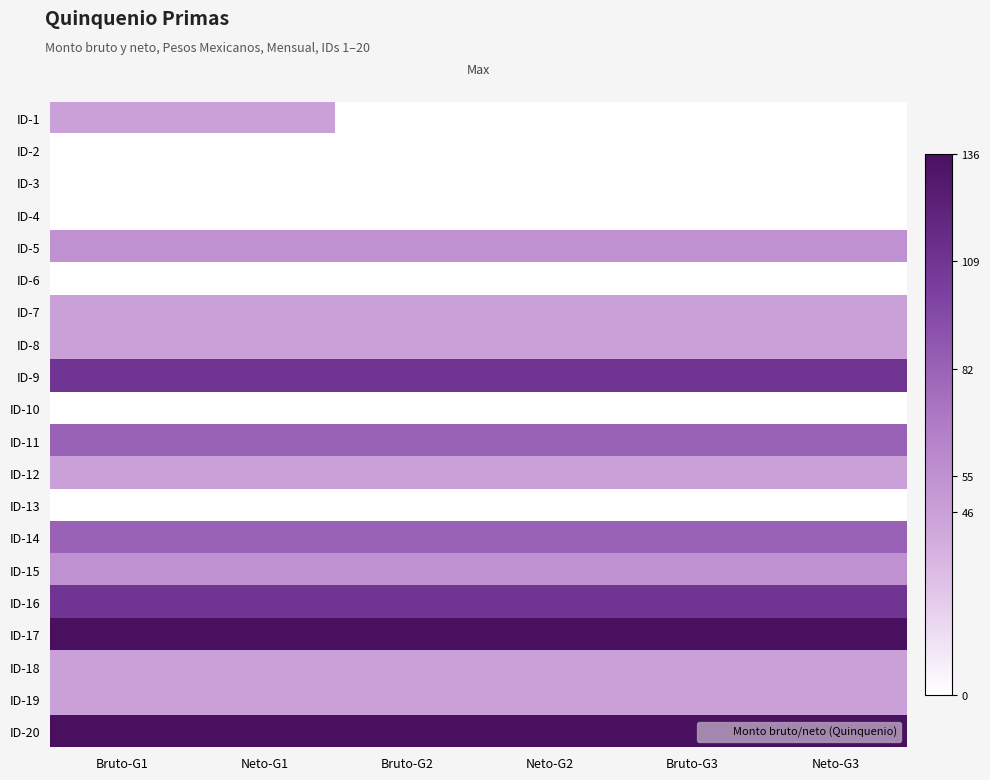

Reading left to right, what are all the values shown in this chart?

ID-1: Bruto-G1=46	Neto-G1=46	Bruto-G2=0	Neto-G2=0	Bruto-G3=0	Neto-G3=0
ID-2: Bruto-G1=0	Neto-G1=0	Bruto-G2=0	Neto-G2=0	Bruto-G3=0	Neto-G3=0
ID-3: Bruto-G1=0	Neto-G1=0	Bruto-G2=0	Neto-G2=0	Bruto-G3=0	Neto-G3=0
ID-4: Bruto-G1=0	Neto-G1=0	Bruto-G2=0	Neto-G2=0	Bruto-G3=0	Neto-G3=0
ID-5: Bruto-G1=55	Neto-G1=55	Bruto-G2=55	Neto-G2=55	Bruto-G3=55	Neto-G3=55
ID-6: Bruto-G1=0	Neto-G1=0	Bruto-G2=0	Neto-G2=0	Bruto-G3=0	Neto-G3=0
ID-7: Bruto-G1=46	Neto-G1=46	Bruto-G2=46	Neto-G2=46	Bruto-G3=46	Neto-G3=46
ID-8: Bruto-G1=46	Neto-G1=46	Bruto-G2=46	Neto-G2=46	Bruto-G3=46	Neto-G3=46
ID-9: Bruto-G1=109	Neto-G1=109	Bruto-G2=109	Neto-G2=109	Bruto-G3=109	Neto-G3=109
ID-10: Bruto-G1=0	Neto-G1=0	Bruto-G2=0	Neto-G2=0	Bruto-G3=0	Neto-G3=0
ID-11: Bruto-G1=82	Neto-G1=82	Bruto-G2=82	Neto-G2=82	Bruto-G3=82	Neto-G3=82
ID-12: Bruto-G1=46	Neto-G1=46	Bruto-G2=46	Neto-G2=46	Bruto-G3=46	Neto-G3=46
ID-13: Bruto-G1=0	Neto-G1=0	Bruto-G2=0	Neto-G2=0	Bruto-G3=0	Neto-G3=0
ID-14: Bruto-G1=82	Neto-G1=82	Bruto-G2=82	Neto-G2=82	Bruto-G3=82	Neto-G3=82
ID-15: Bruto-G1=55	Neto-G1=55	Bruto-G2=55	Neto-G2=55	Bruto-G3=55	Neto-G3=55
ID-16: Bruto-G1=109	Neto-G1=109	Bruto-G2=109	Neto-G2=109	Bruto-G3=109	Neto-G3=109
ID-17: Bruto-G1=136	Neto-G1=136	Bruto-G2=136	Neto-G2=136	Bruto-G3=136	Neto-G3=136
ID-18: Bruto-G1=46	Neto-G1=46	Bruto-G2=46	Neto-G2=46	Bruto-G3=46	Neto-G3=46
ID-19: Bruto-G1=46	Neto-G1=46	Bruto-G2=46	Neto-G2=46	Bruto-G3=46	Neto-G3=46
ID-20: Bruto-G1=136	Neto-G1=136	Bruto-G2=136	Neto-G2=136	Bruto-G3=136	Neto-G3=136